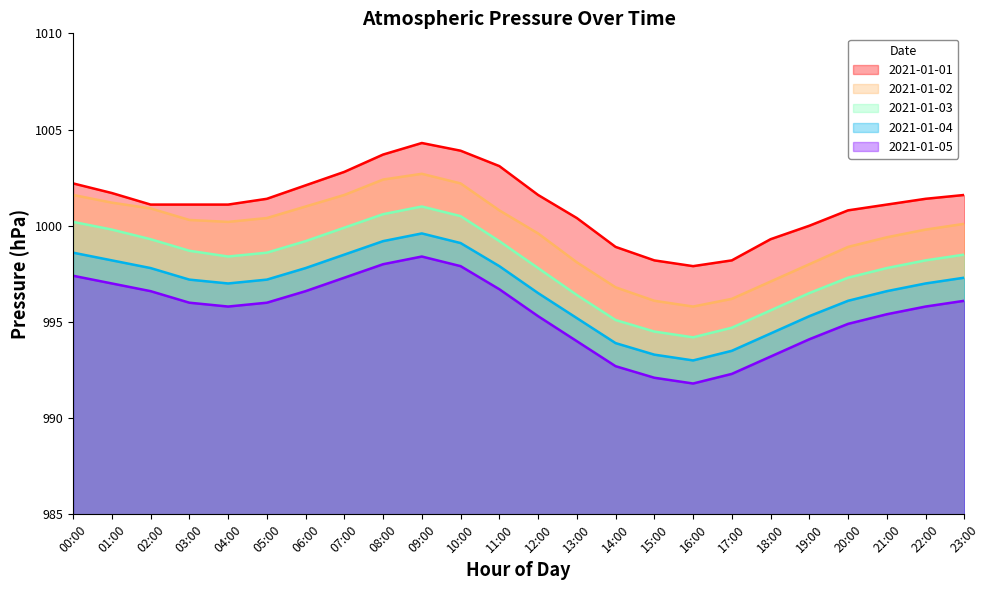

Which series has the largest range (max minus min)?

2021-01-02